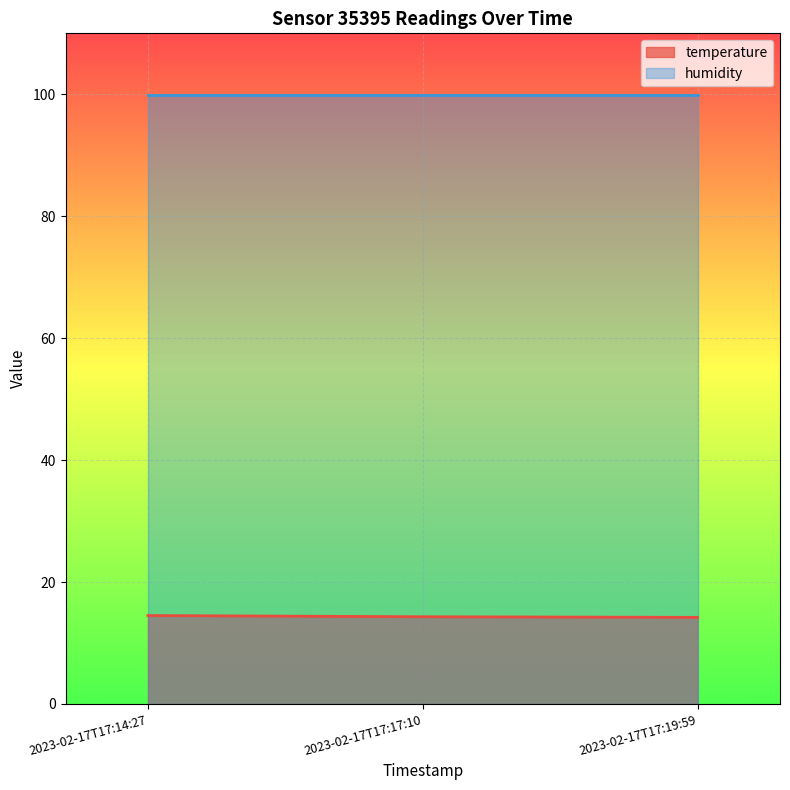

At 2023-02-17T17:14:27, list the series in order from smallest to largest.

temperature, humidity